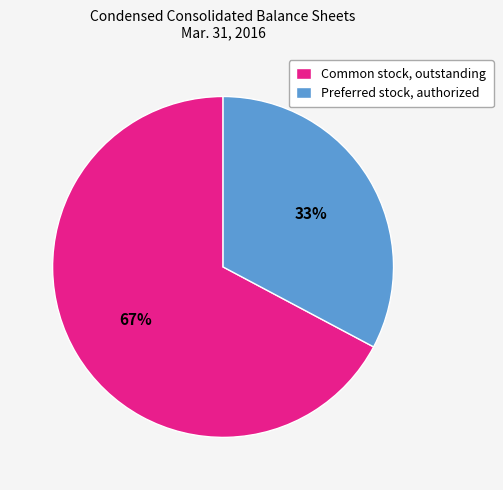

To the nearest percent, what percentage of the pie is Preferred stock, authorized?

33%